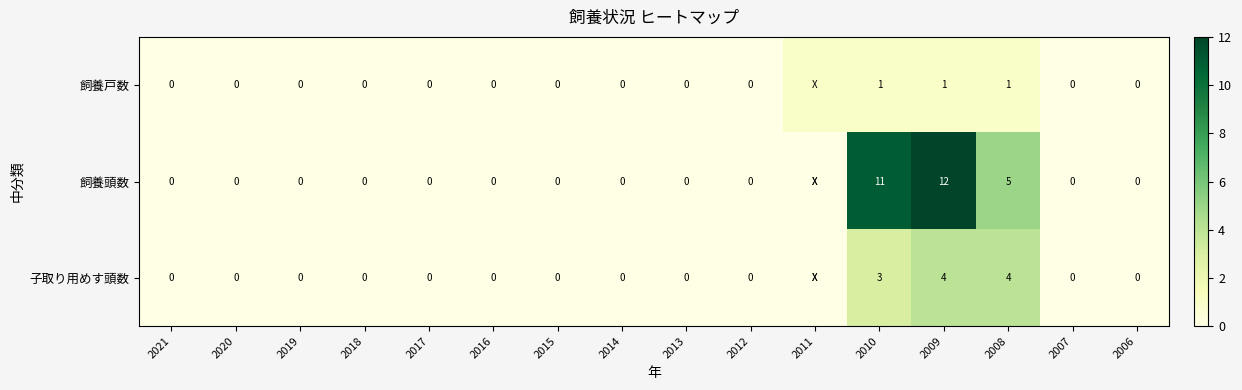

Is the value of 飼養頭数 at 2010 greater than the value of 子取り用めす頭数 at 2012?

Yes